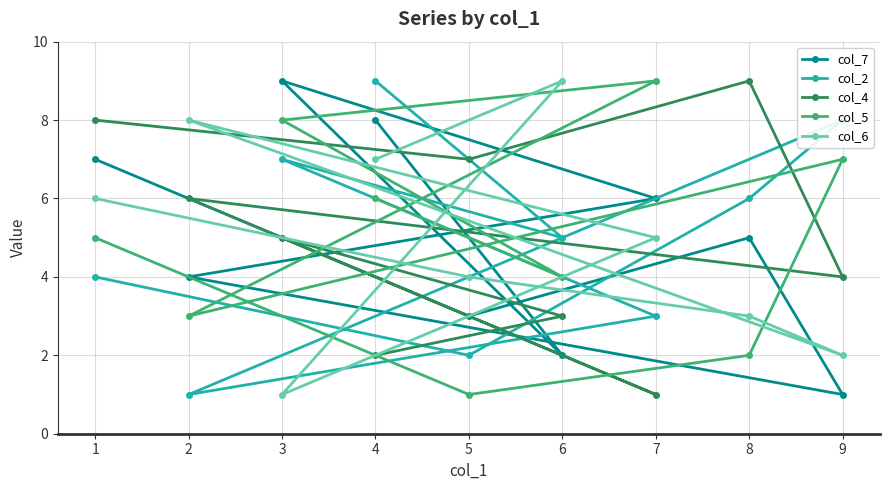

What is the value of the col_2 point at the 3rd from the left?

7